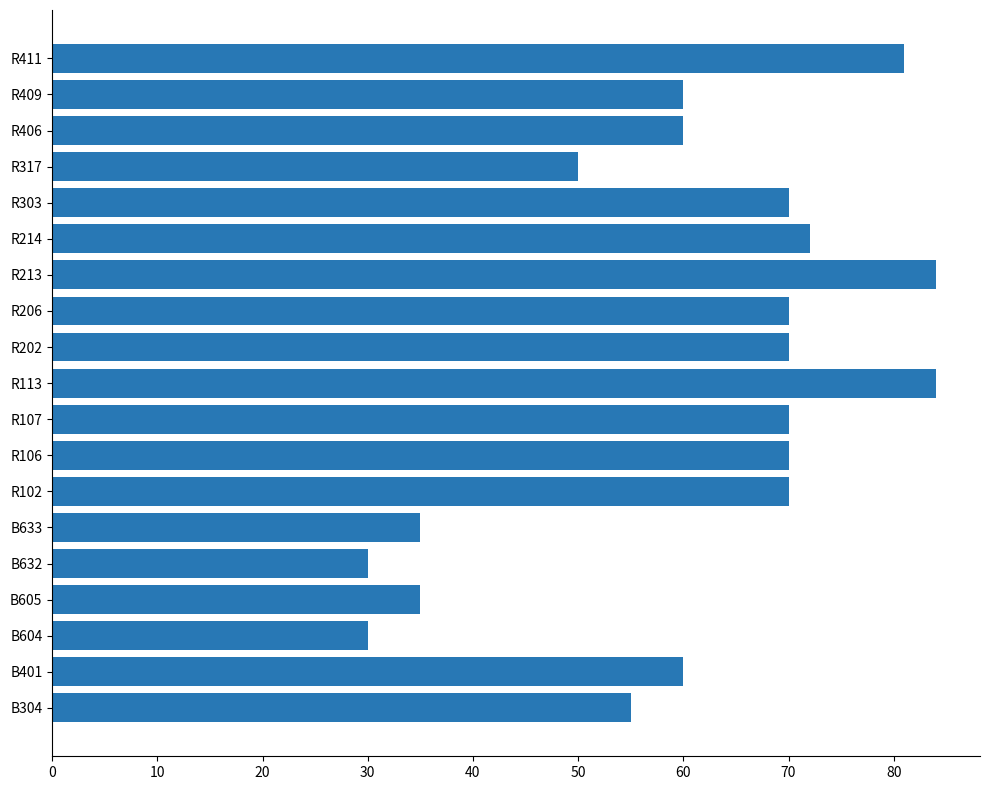

Approximately how many times larger is the value at B605 compared to B632?

1.2